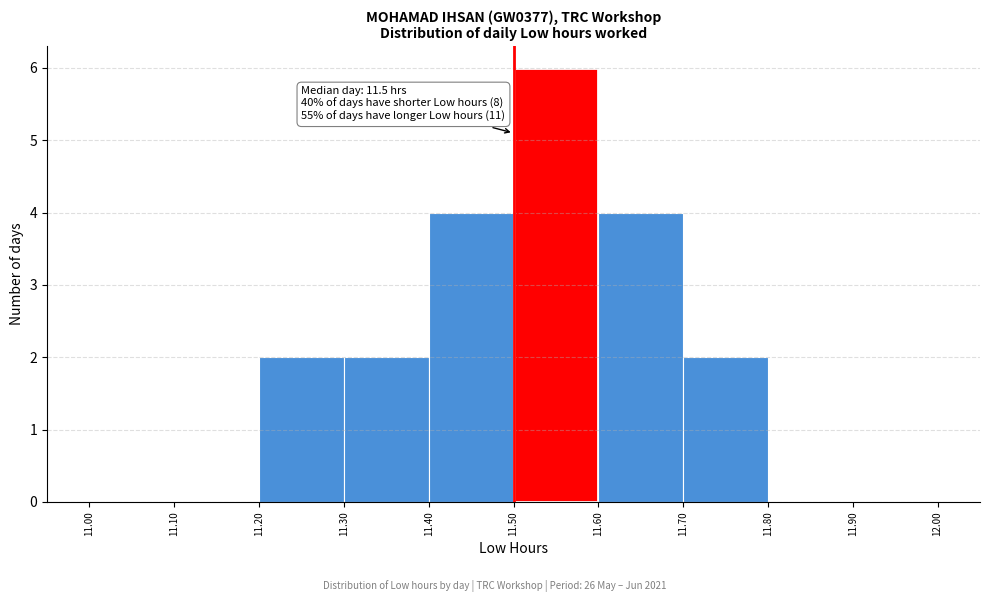

Over which range of the x-axis is the bar tallest?

11.50 to 11.60